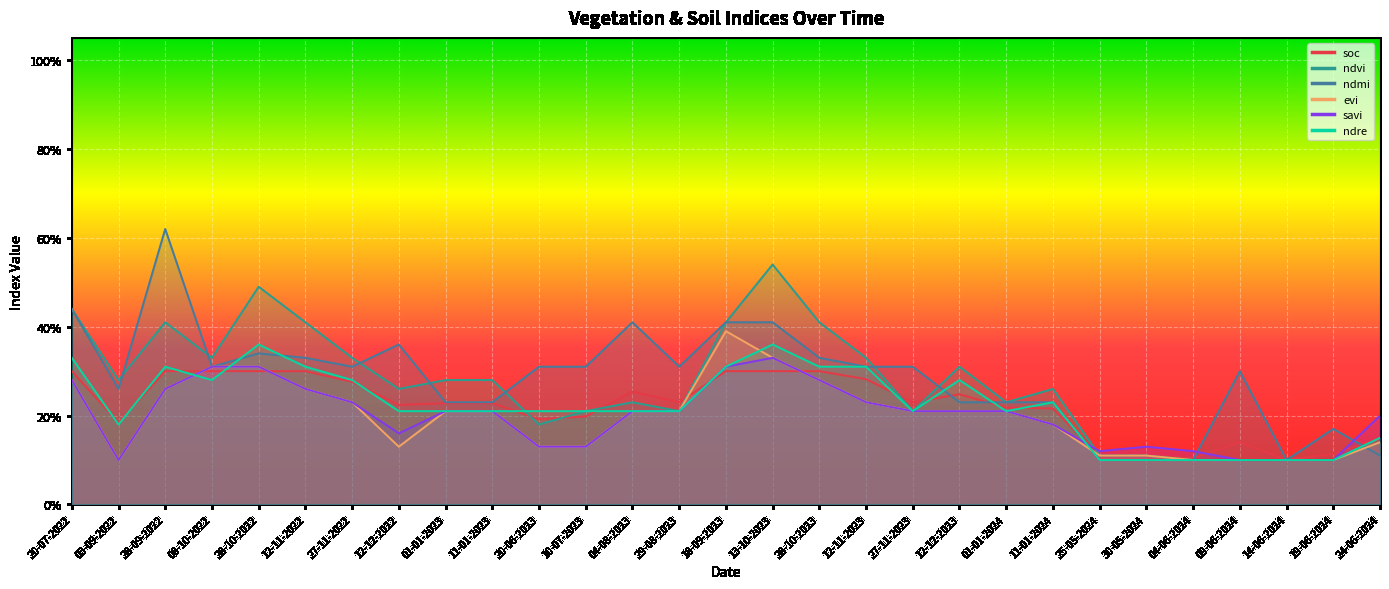

Count the evi values in the range 0 to 1.

29